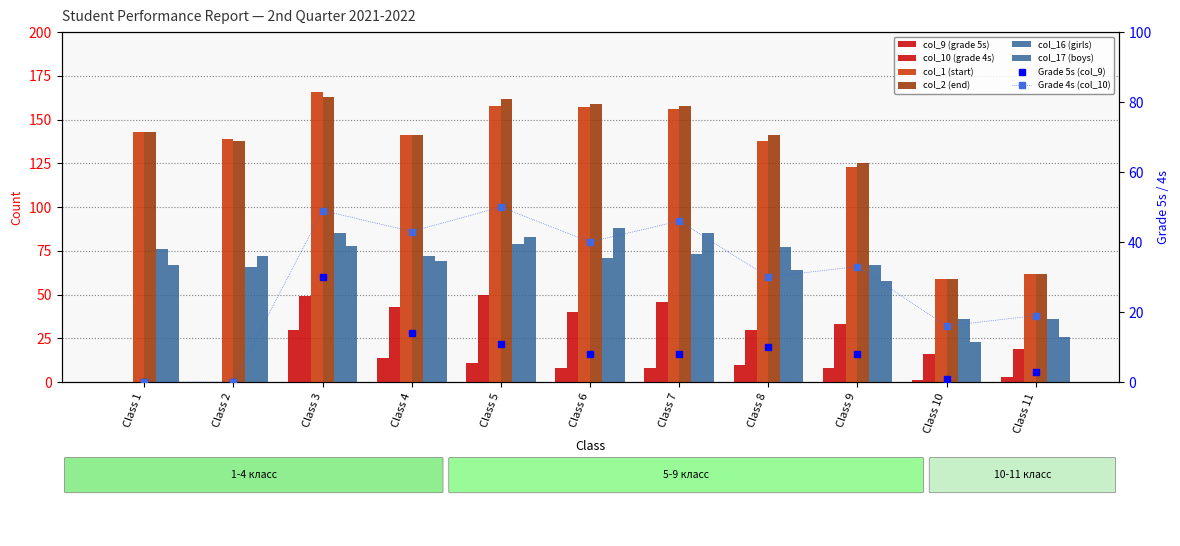

At how many categories does at least one series exceed 93?

9